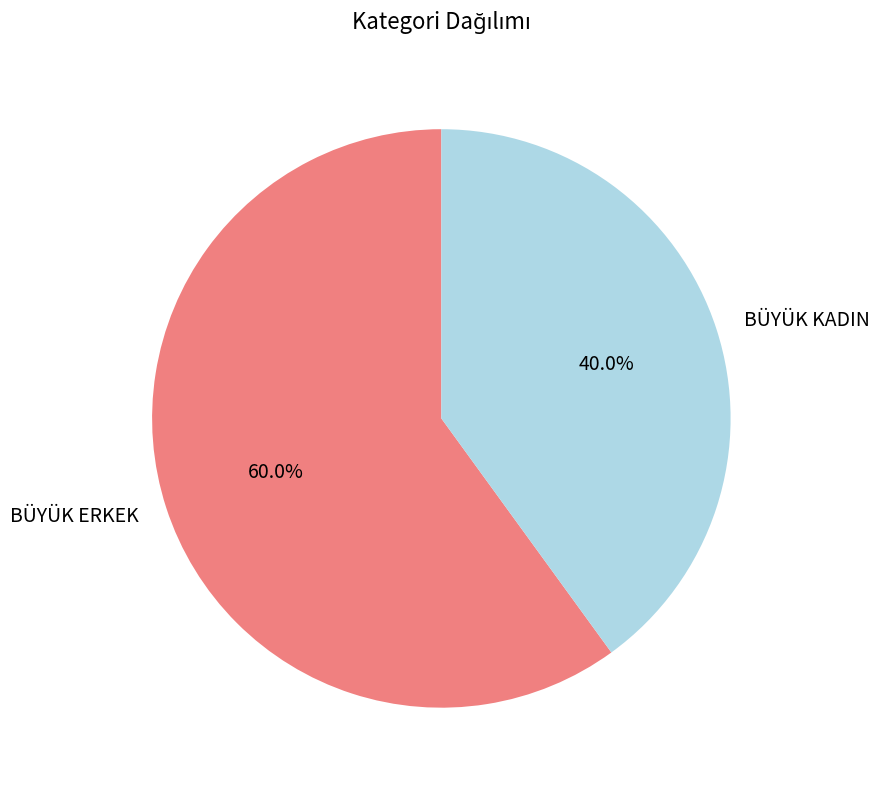

To the nearest percent, what is the combined percentage of BÜYÜK KADIN and BÜYÜK ERKEK?

100%